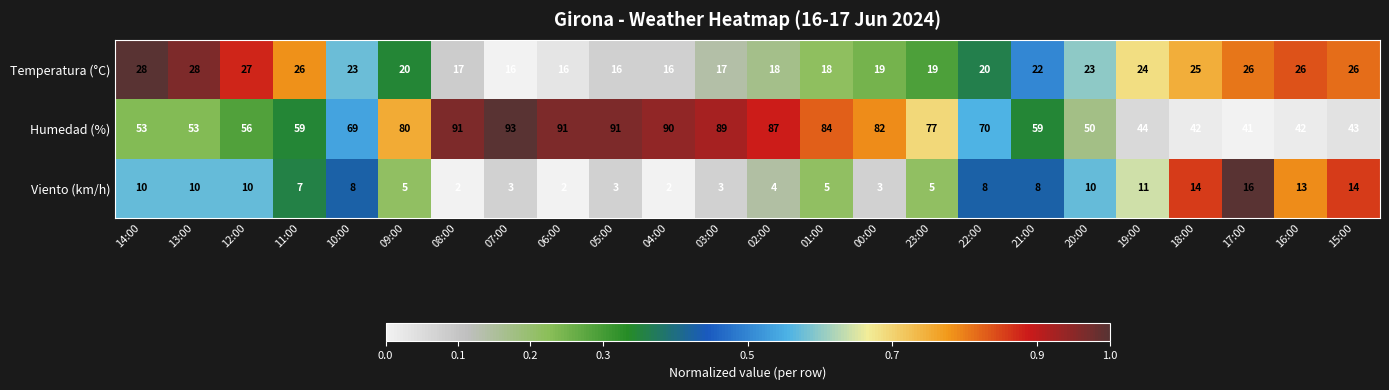

Which category has the highest value across all series?

07:00